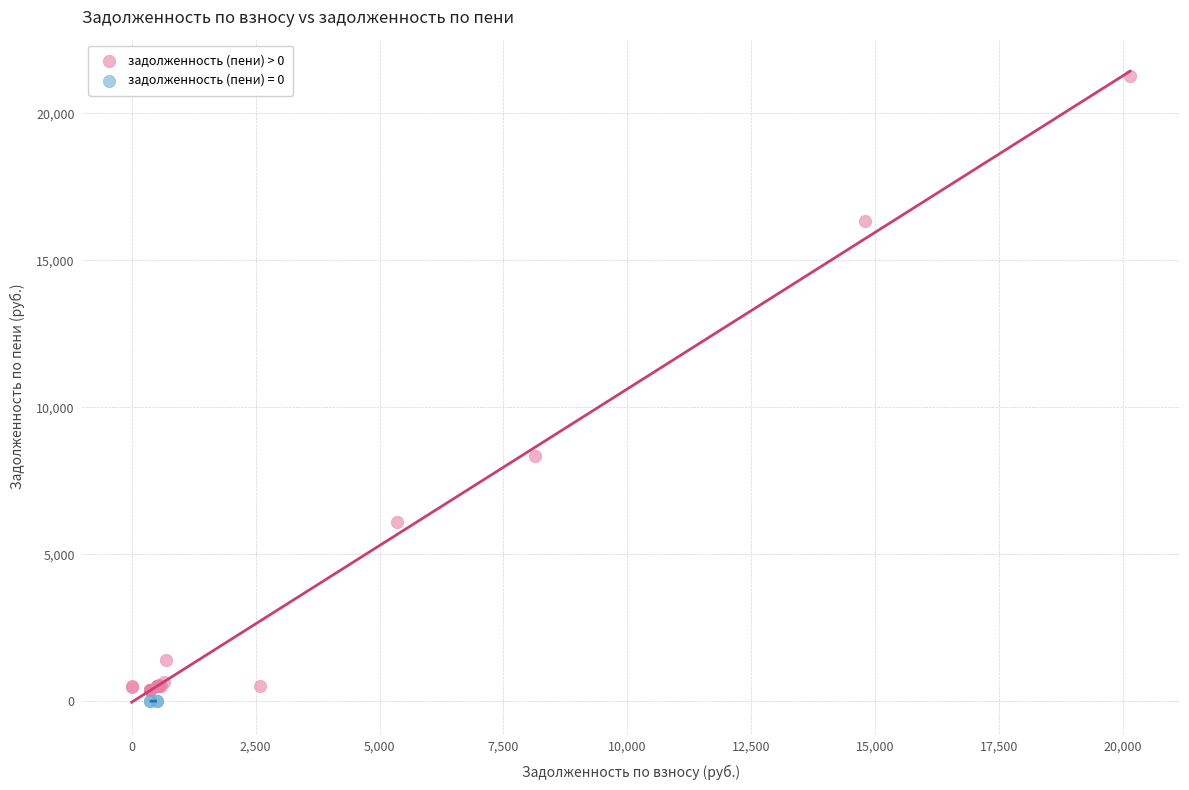

Which series reaches the maximum Y coordinate?

задолженность (пени) > 0